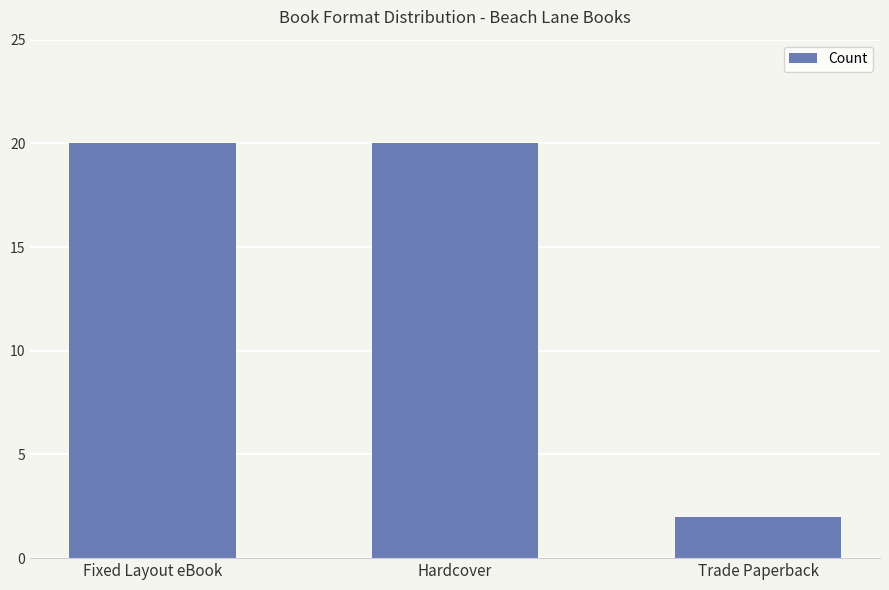

What is the label of the 3rd bar from the left?

Trade Paperback